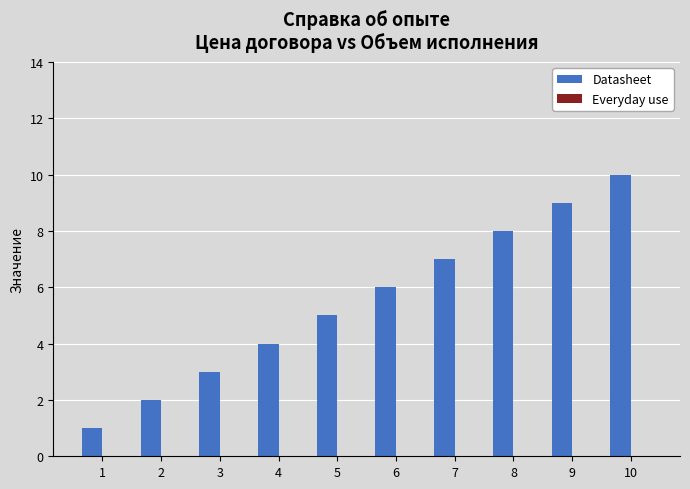

Which category has the highest value across all series?

10